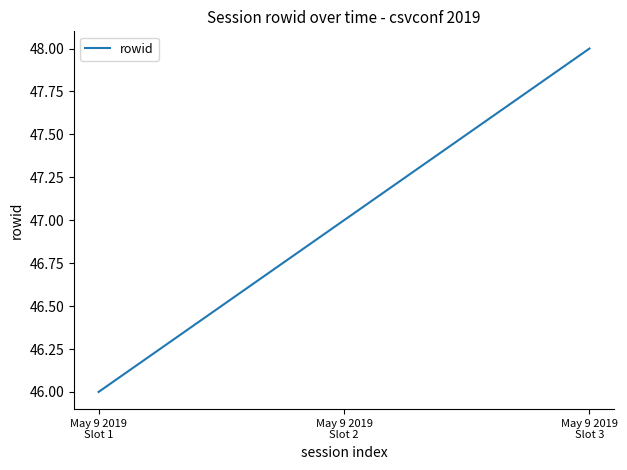

Rank the categories by value from highest to lowest.

May 9 2019
Slot 3, May 9 2019
Slot 2, May 9 2019
Slot 1